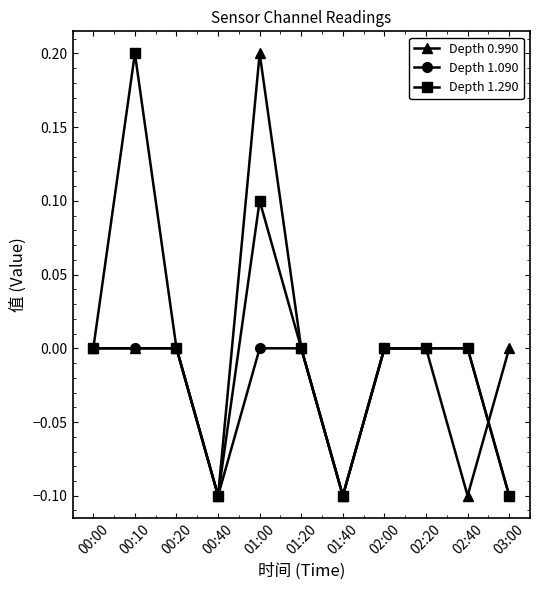

What is the highest value of the Depth 0.990 series?

0.2